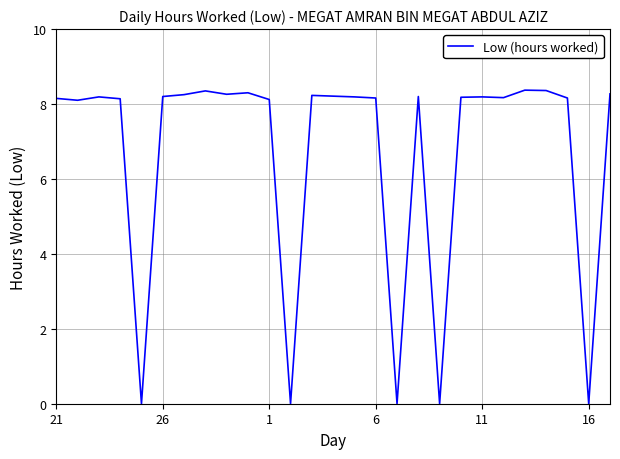

What is the difference between the maximum and minimum values?

8.4